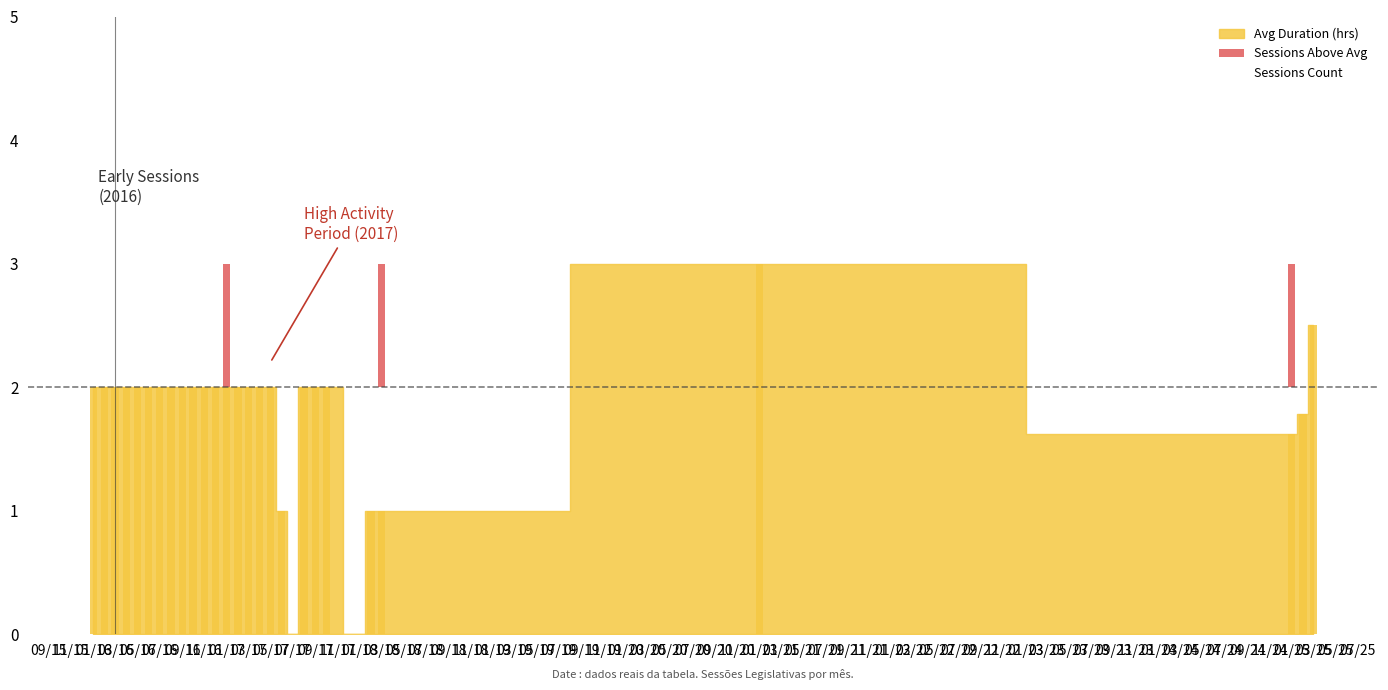

Are the bars grouped side by side (vs. stacked)?

Yes